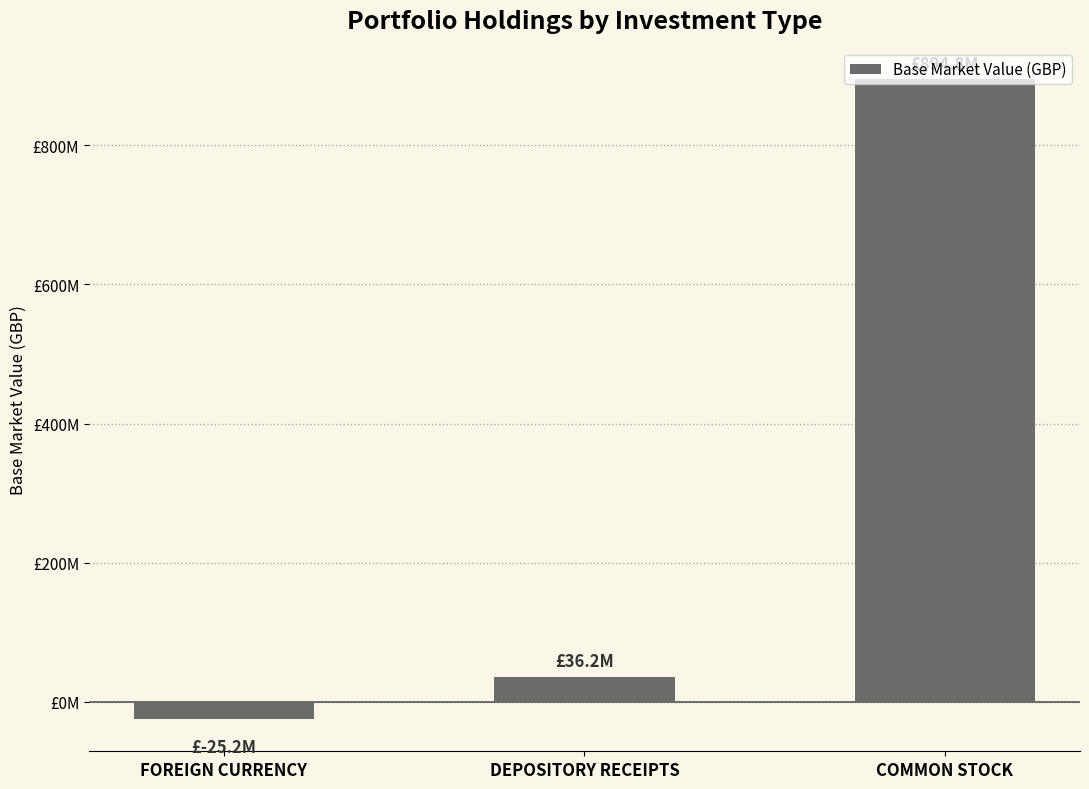

Reading left to right, what are all the values shown in this chart?

-25208980.3	36184073.6	894767465.1